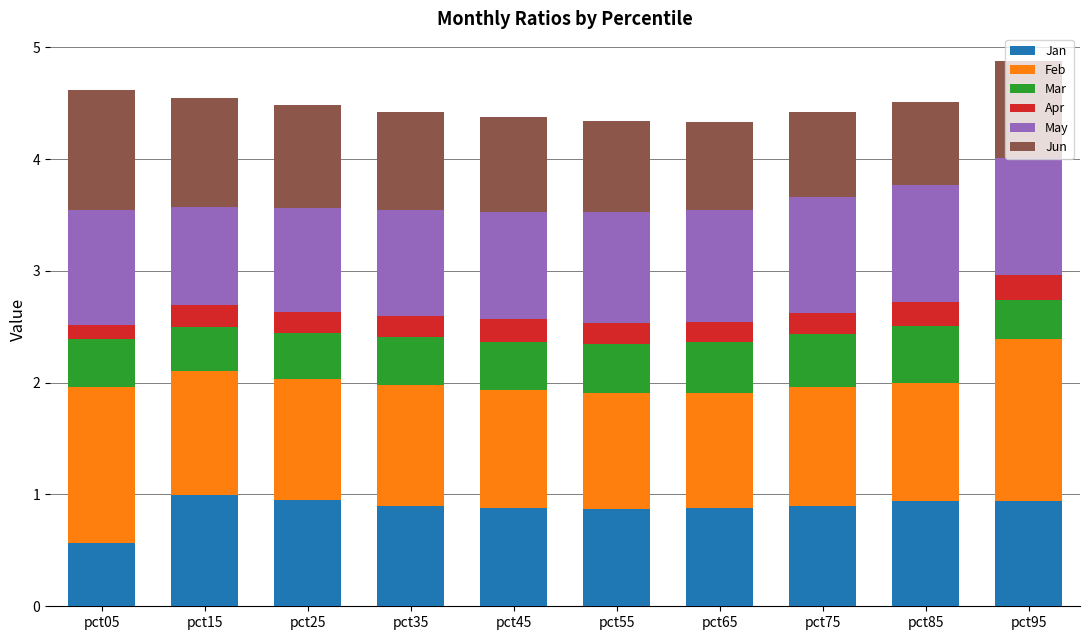

How many bars are there in total?

10